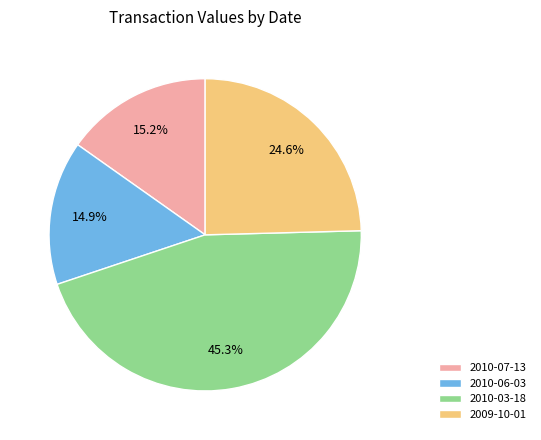

How many slices are in this pie chart?

4